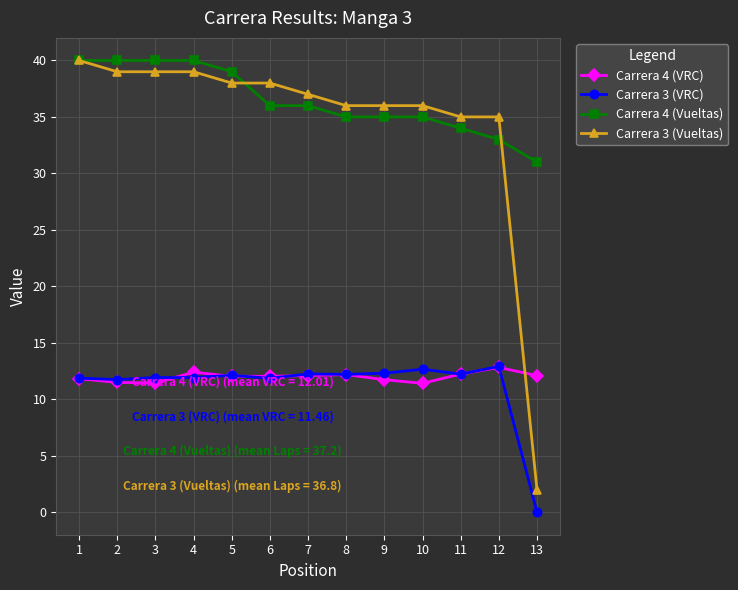

What are all the series names shown in the legend?

Carrera 4 (VRC), Carrera 3 (VRC), Carrera 4 (Vueltas), Carrera 3 (Vueltas)